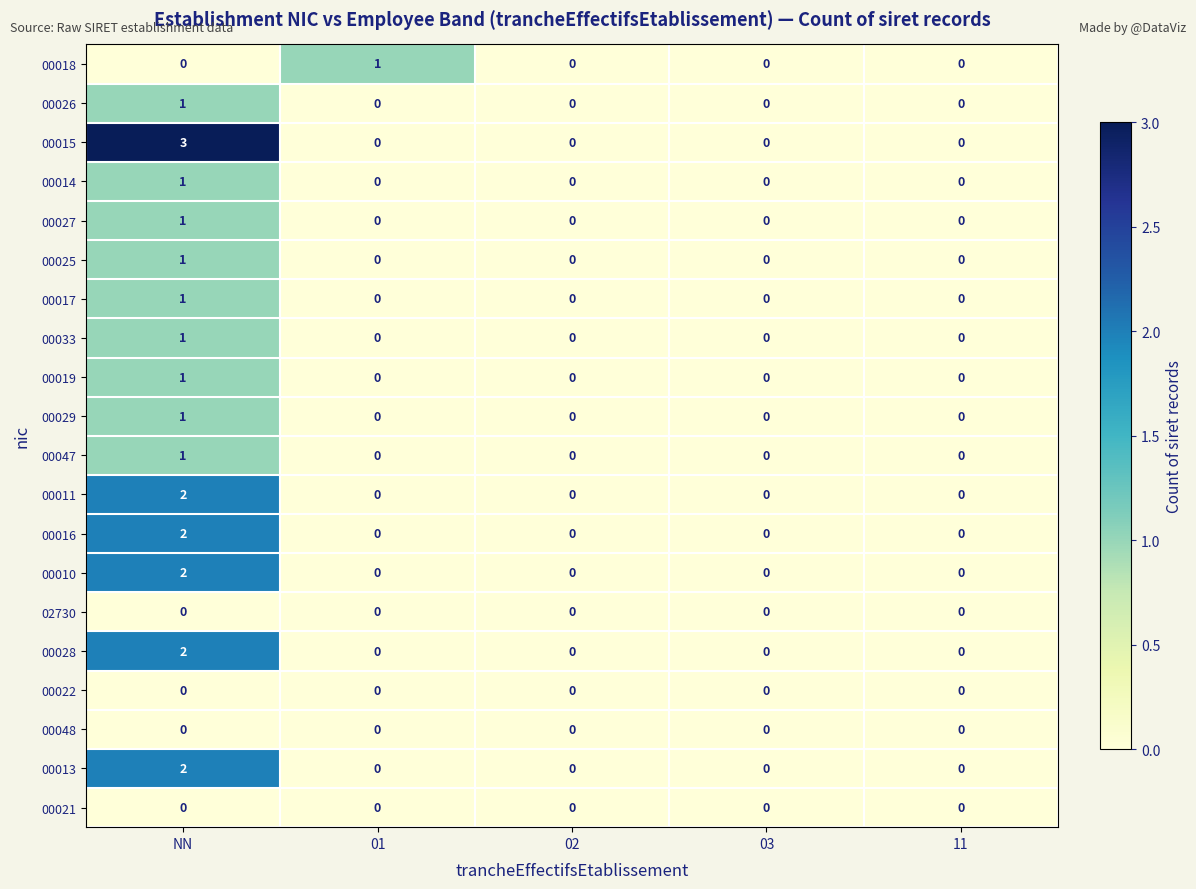

How many 00013 values are between 0 and 1?

4